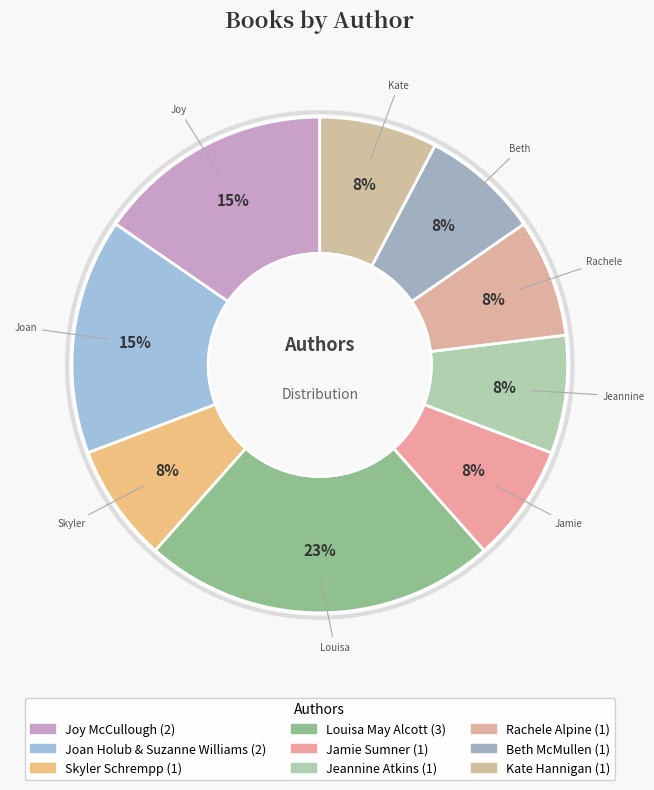

Which has a higher value, Jamie Sumner or Joan Holub & Suzanne Williams?

Joan Holub & Suzanne Williams